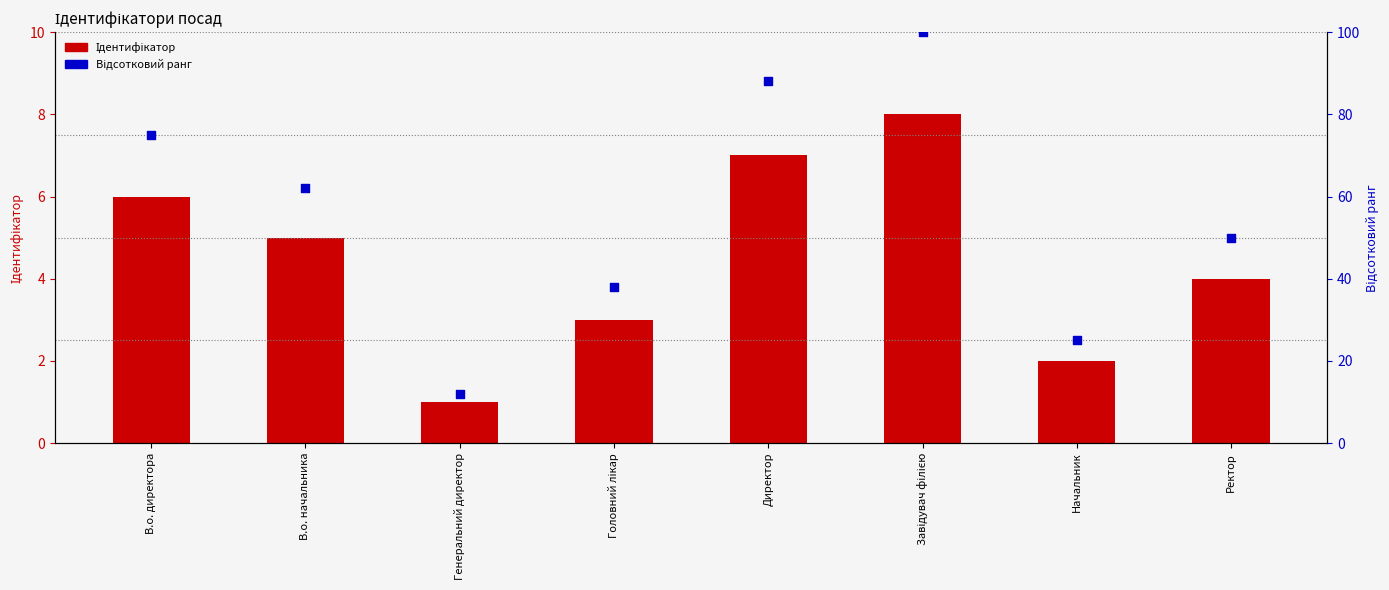

Which series has the widest spread of Y values?

Відсотковий ранг